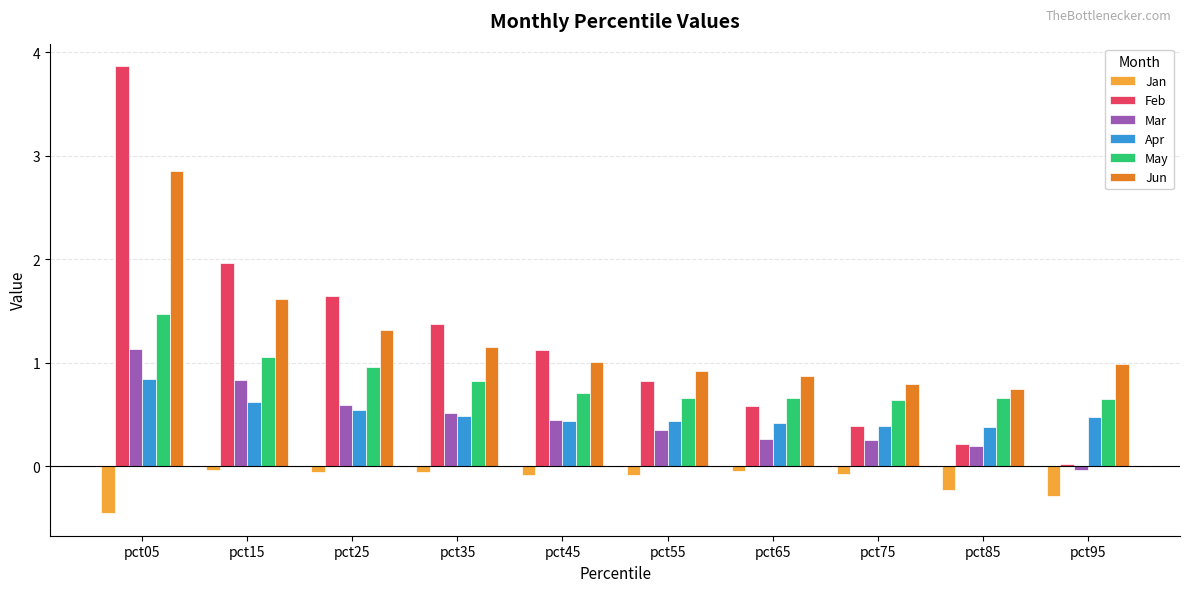

Which series changed the most between pct25 and pct95?

Feb